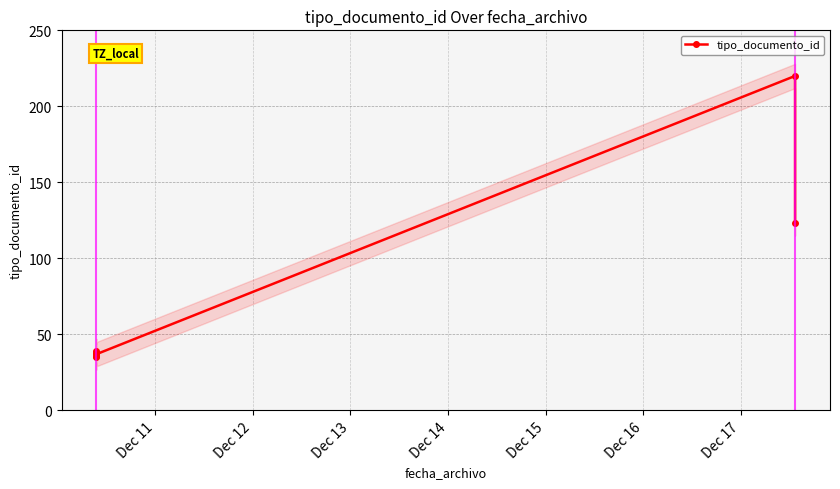

What is the difference between the maximum and minimum values?

185